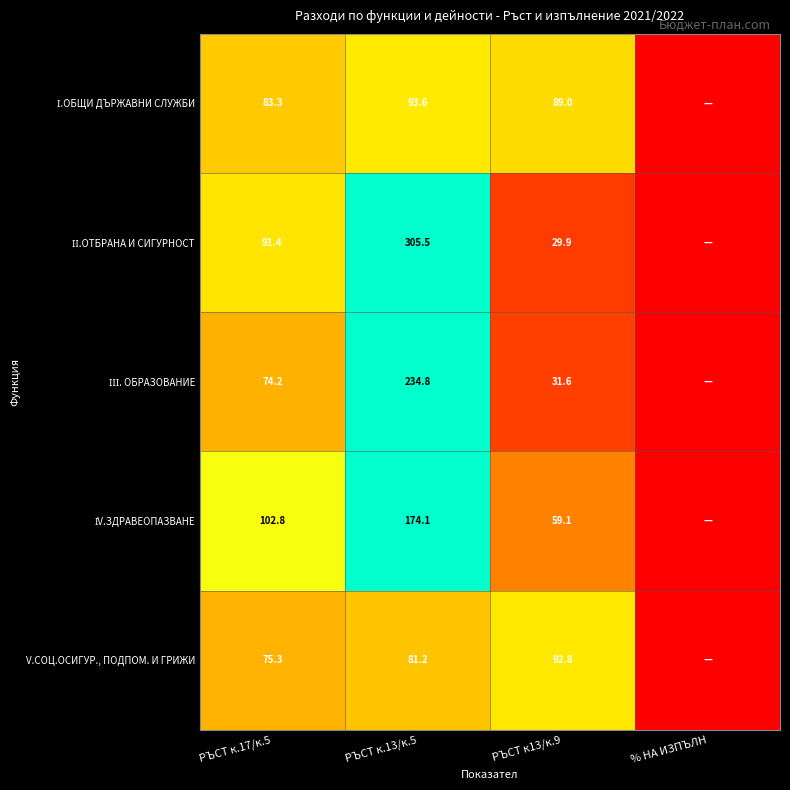

What is the total value across all series at РЪСТ к.13/к.5?

889.2